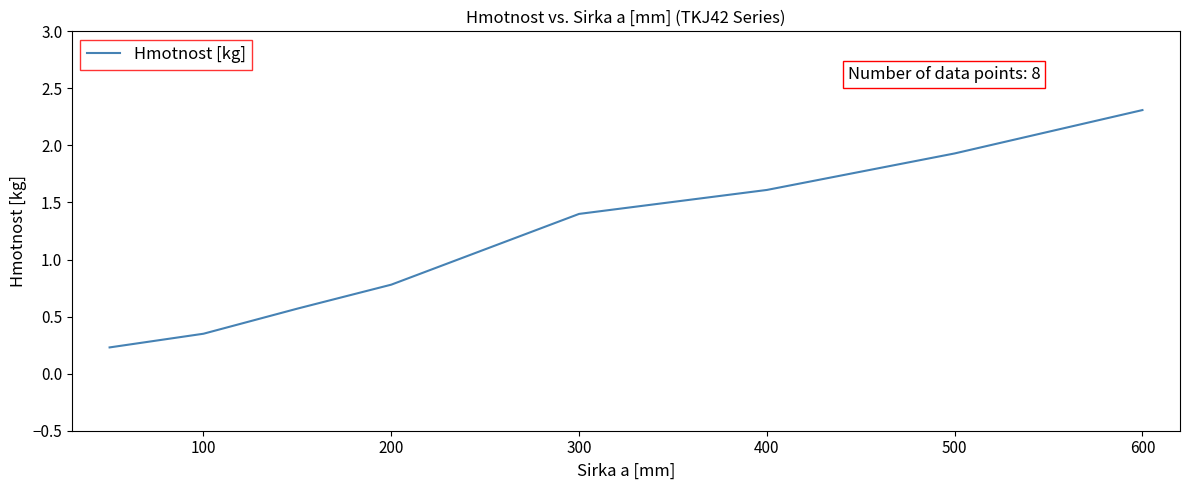

Count the values in the range 0 to 1.

4